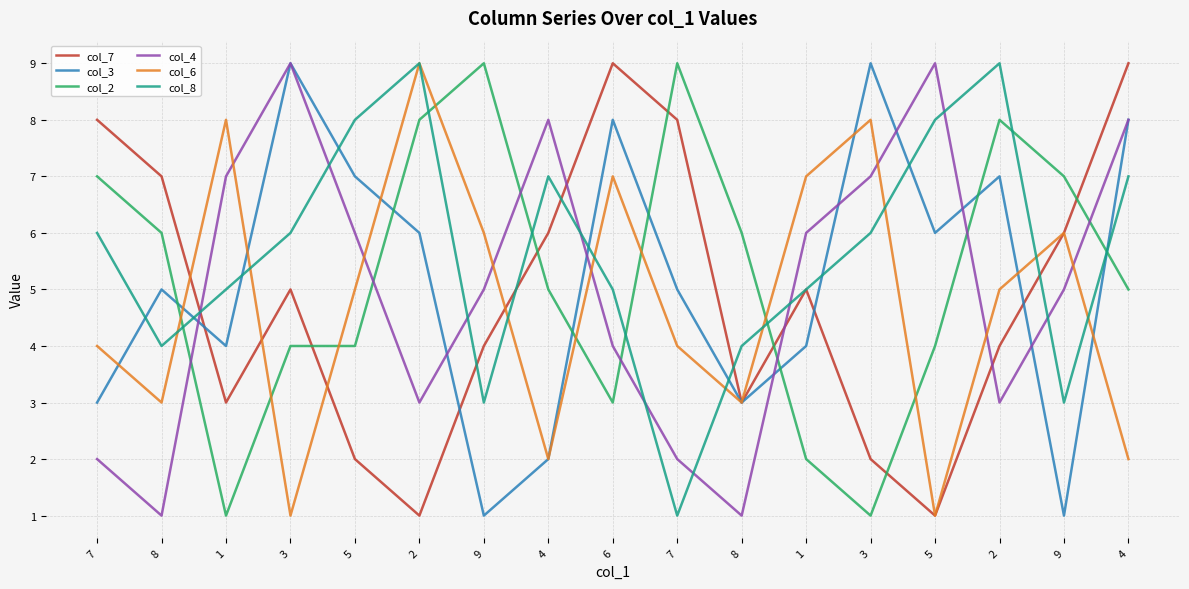

True or false: col_7 has more than 2 points higher than both neighbors.

True